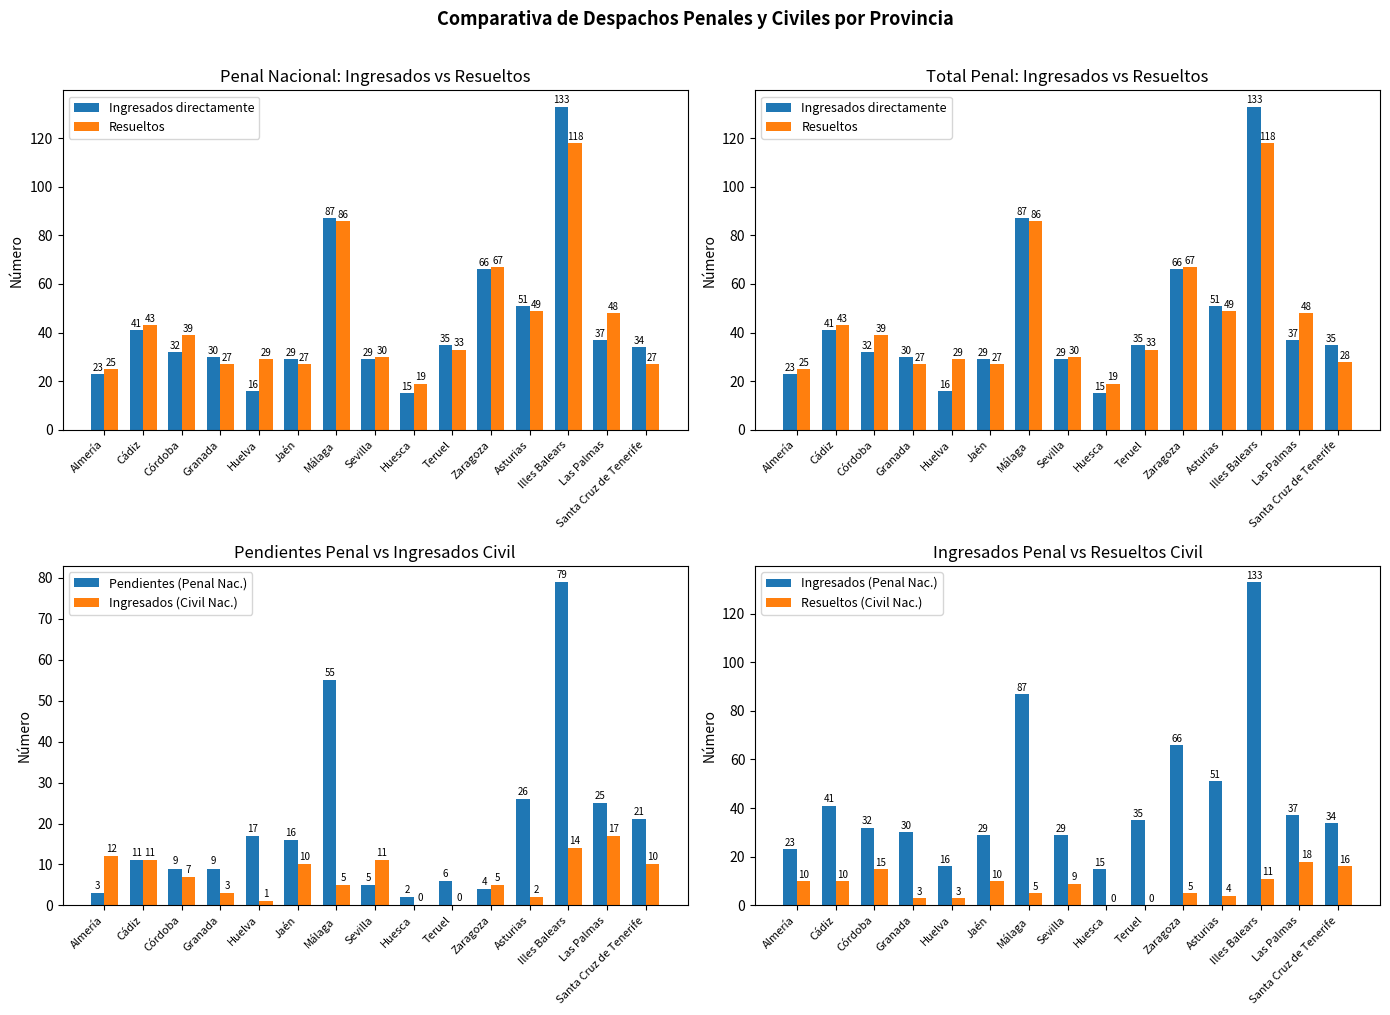

What is the label of the 1st bar from the right?

Santa Cruz de Tenerife